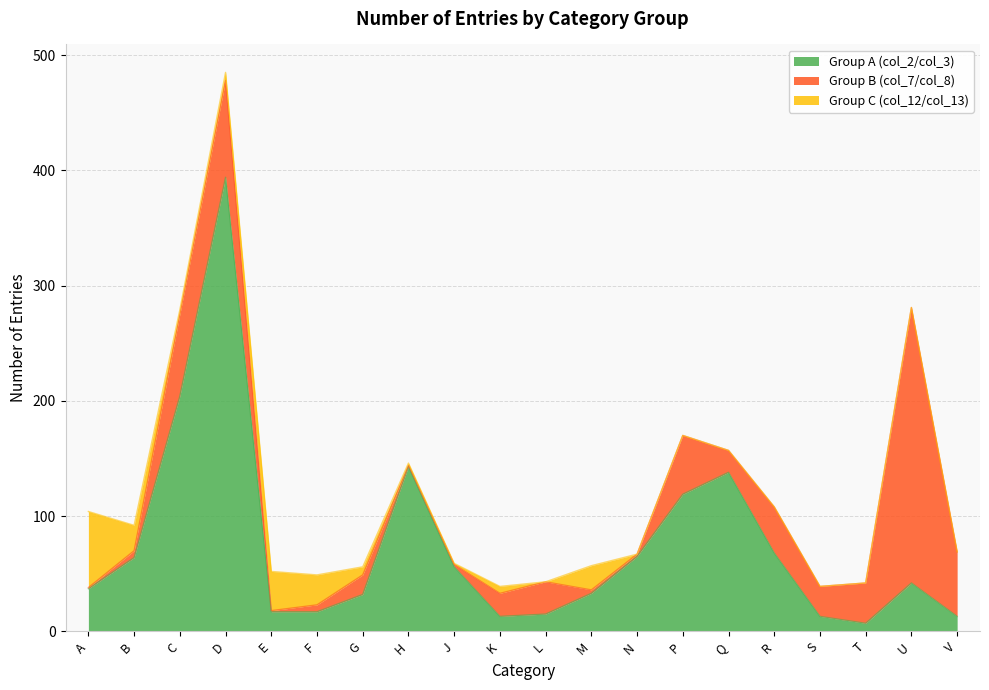

At E, list the series in order from largest to smallest.

Group C (col_12/col_13), Group A (col_2/col_3), Group B (col_7/col_8)